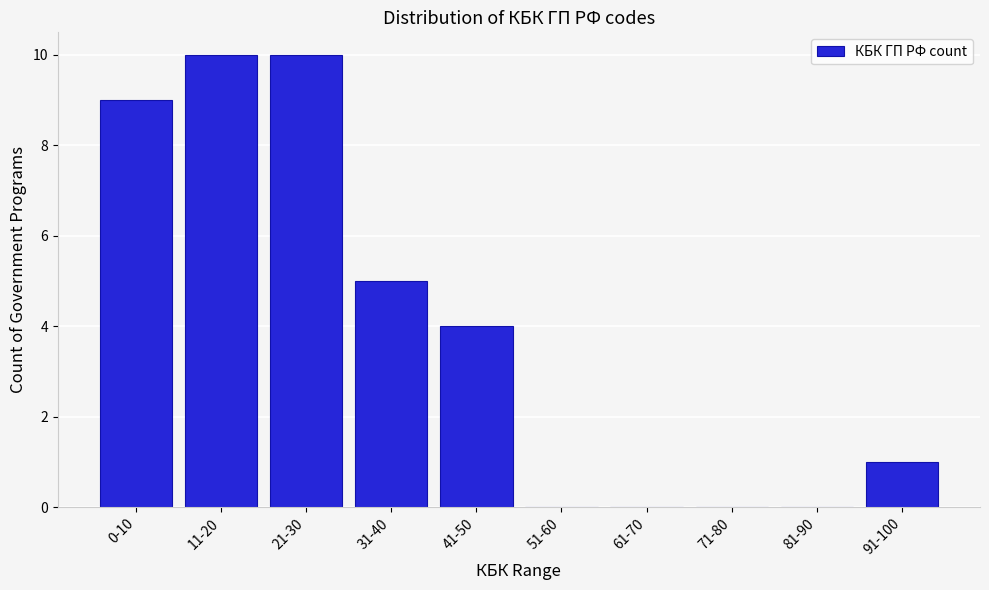

Reading left to right, list all the values displayed in this chart.

0-10=9	11-20=10	21-30=10	31-40=5	41-50=4	51-60=0	61-70=0	71-80=0	81-90=0	91-100=1